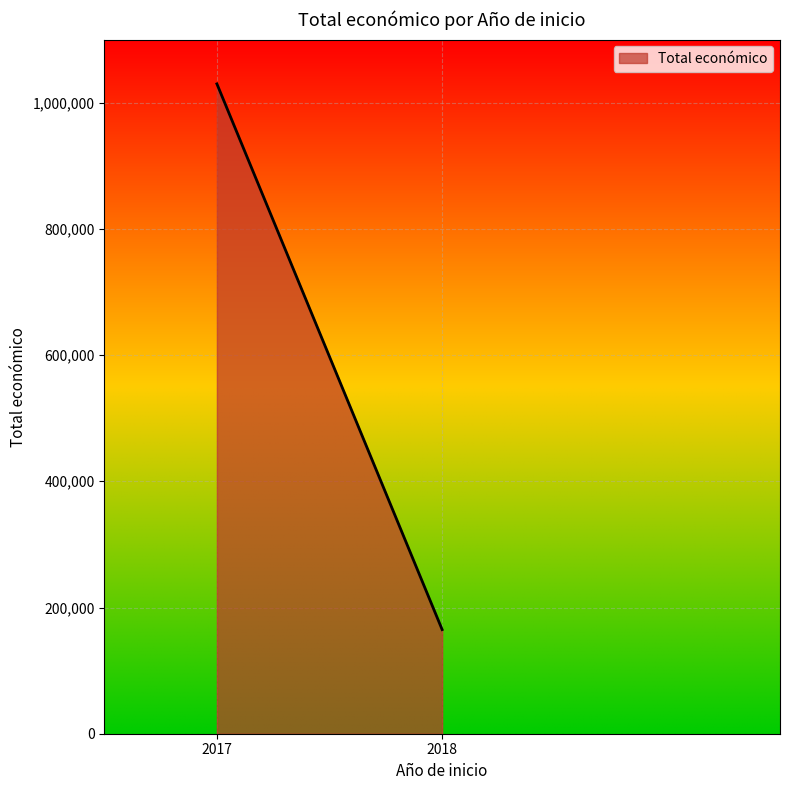

What is the ratio of the value at 2017 to the value at 2018?

6.2